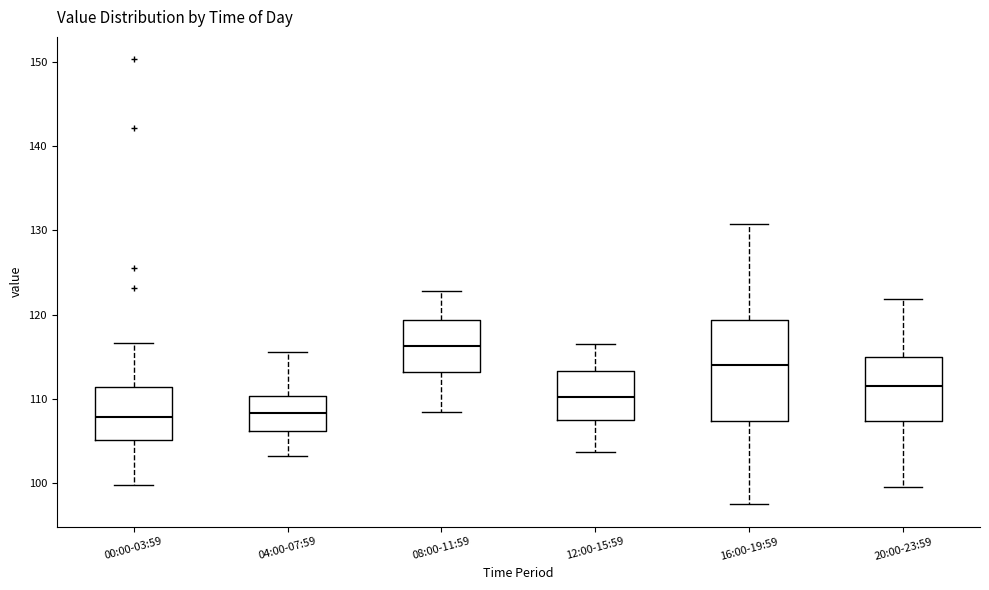

Where does the median line of the box for 08:00-11:59 sit on the y-axis? The values are not printed on the chart, so give them approximately, as read against the axis.

116